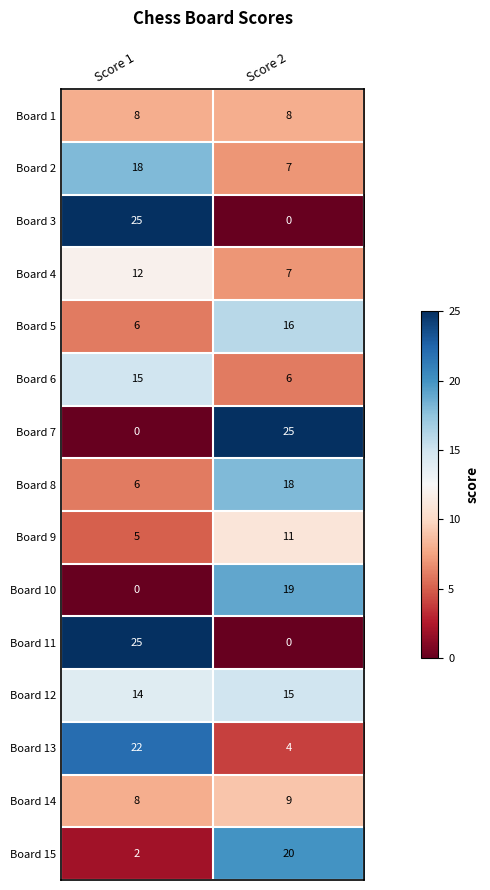

What is the sum of the Board 10 values at Score 1 and Score 2?

19